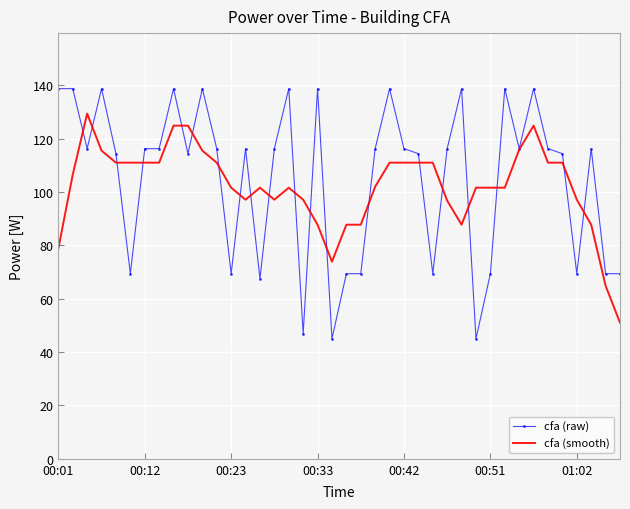

Rank the series by their maximum value, from lowest to highest.

cfa (smooth), cfa (raw)